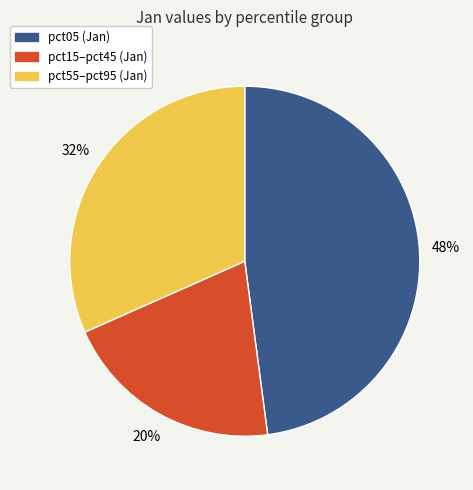

To the nearest percent, what is the average slice percentage?

33%